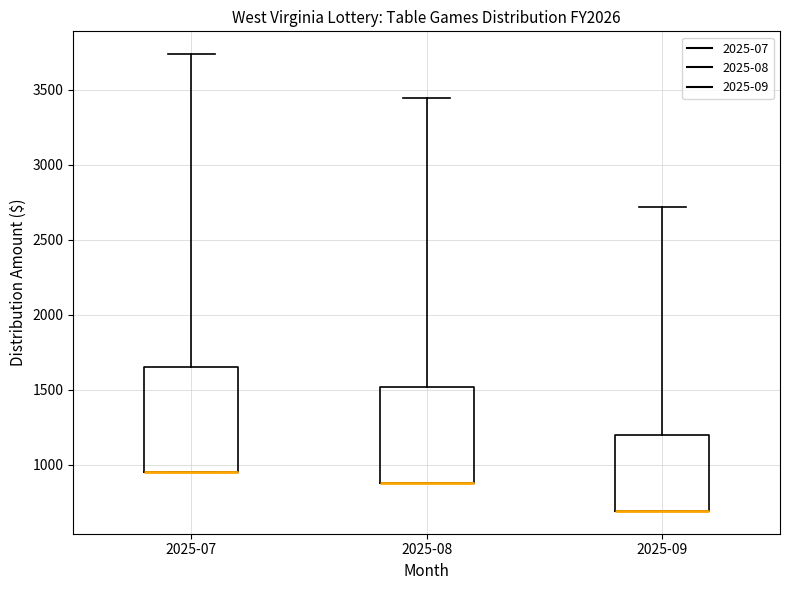

Reading left to right, transcribe this box plot: for each box, give where its median line is, the range the box spans, and where its two whiskers end, as read against the y-axis. The values are not printed on the chart, so give them approximately, as read against the axis.

2025-07: median 950 (drawn on the box's lower edge), box 950 to 1650, whiskers 950 to 3750
2025-08: median 900 (drawn on the box's lower edge), box 900 to 1500, whiskers 900 to 3450
2025-09: median 700 (drawn on the box's lower edge), box 700 to 1200, whiskers 700 to 2700